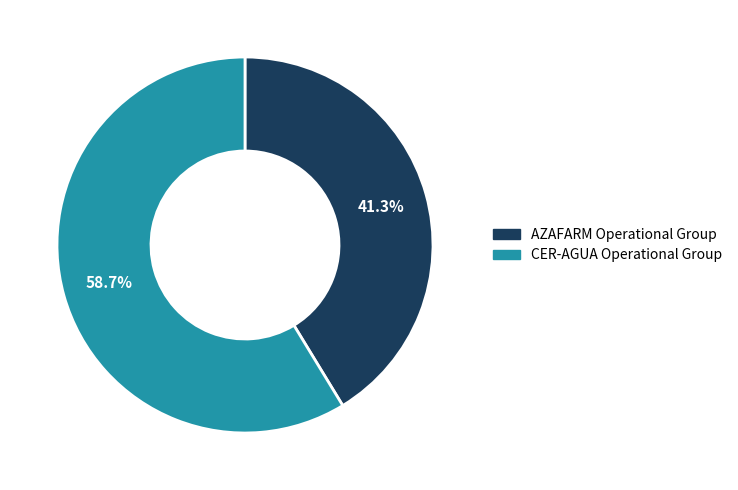

To the nearest percent, what percentage of the pie is AZAFARM Operational Group?

41%